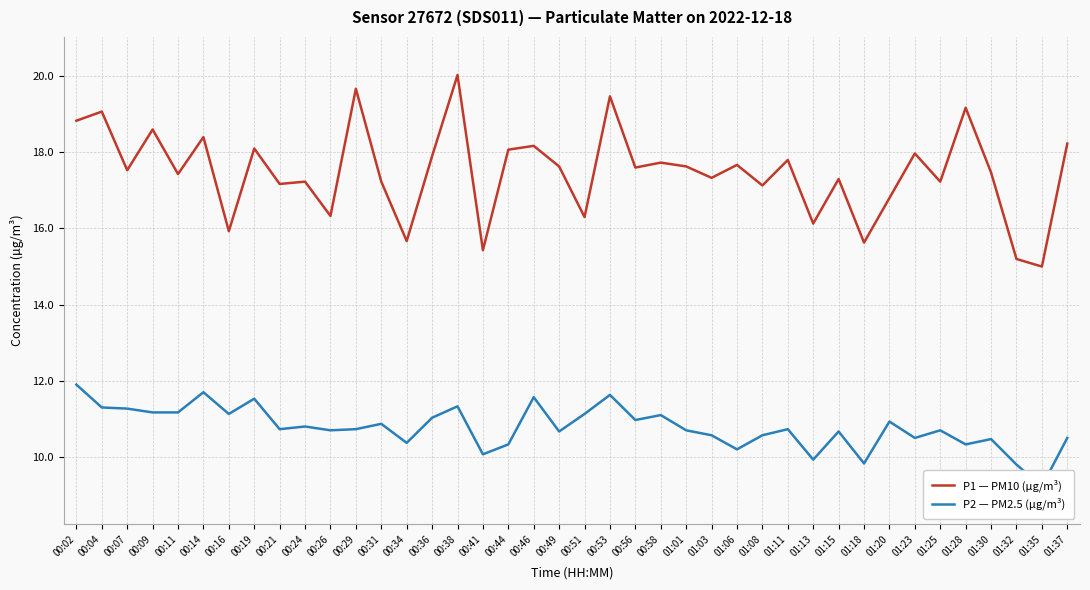

What is the maximum value shown in the chart?

20.0